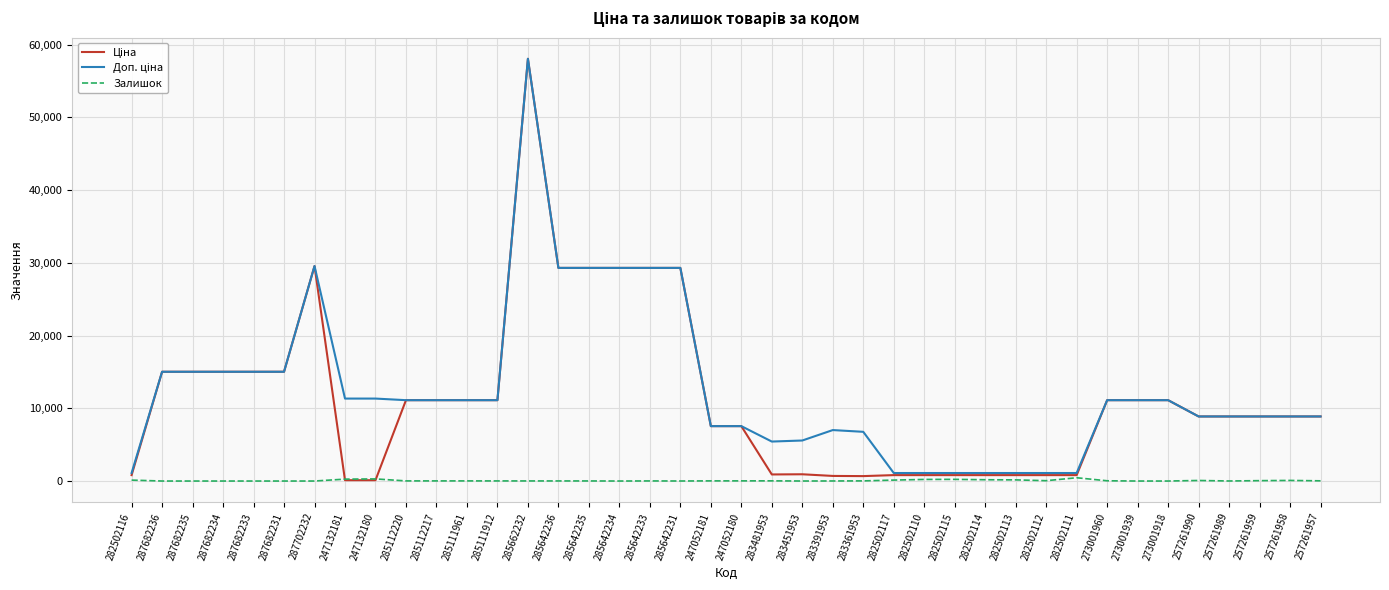

At which category is the sum across all series the highest?

285662232